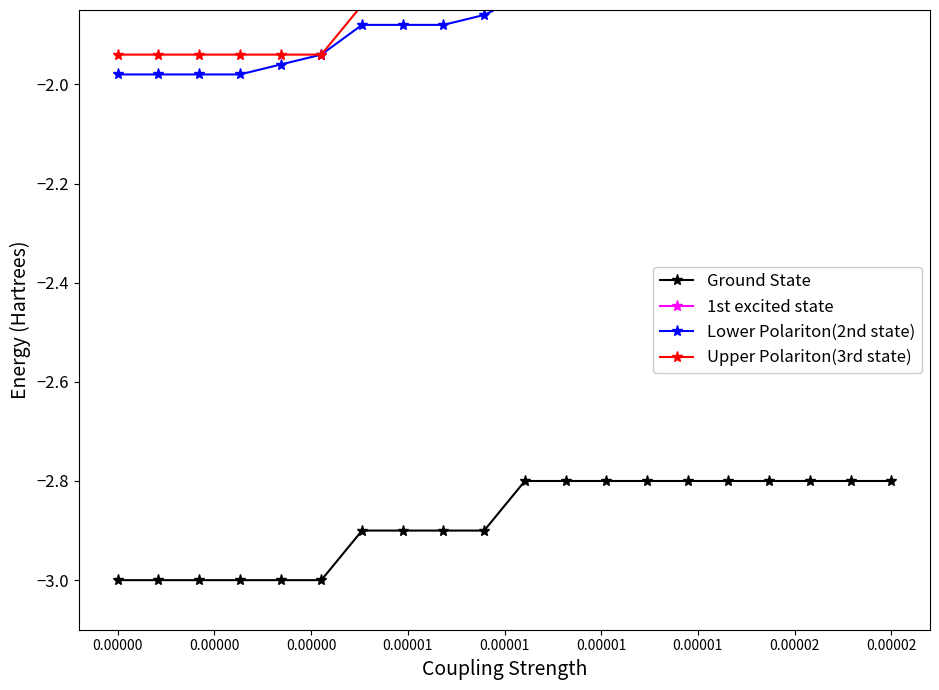

At which category is the sum across all series the highest?

10